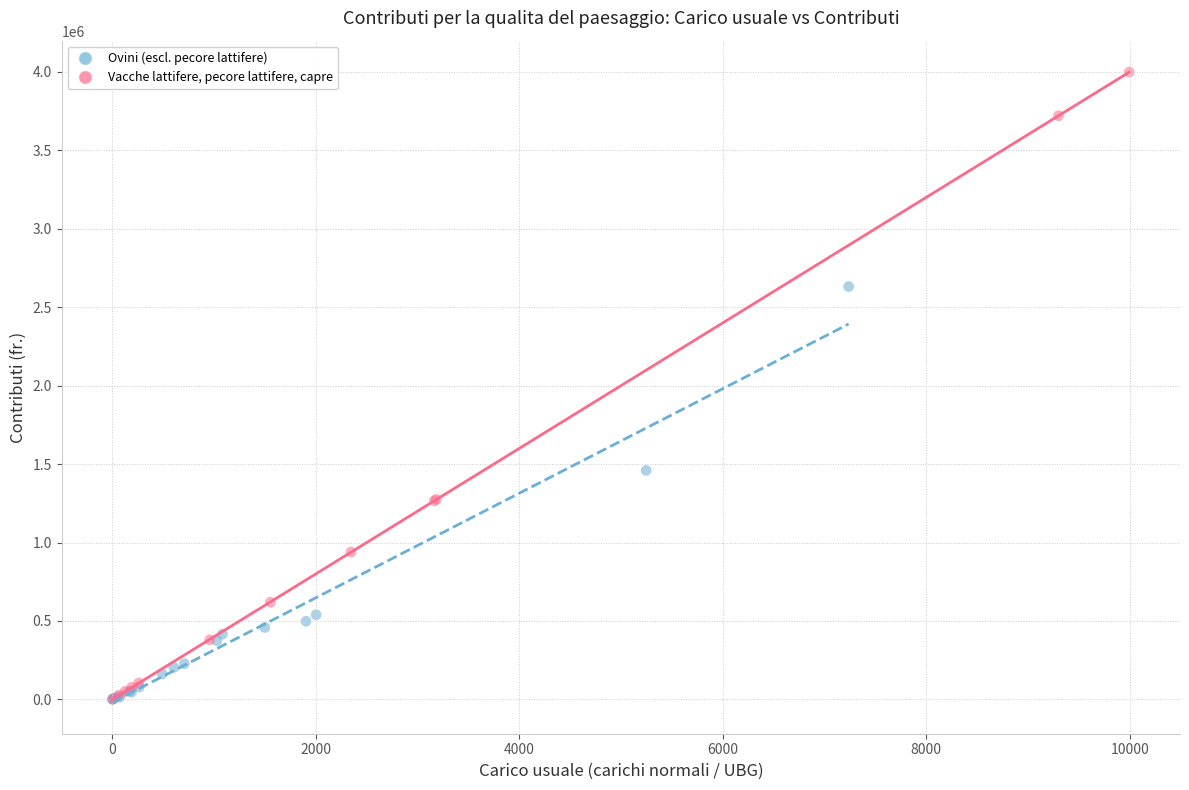

Which series has the widest spread of Y values?

Vacche lattifere, pecore lattifere, capre